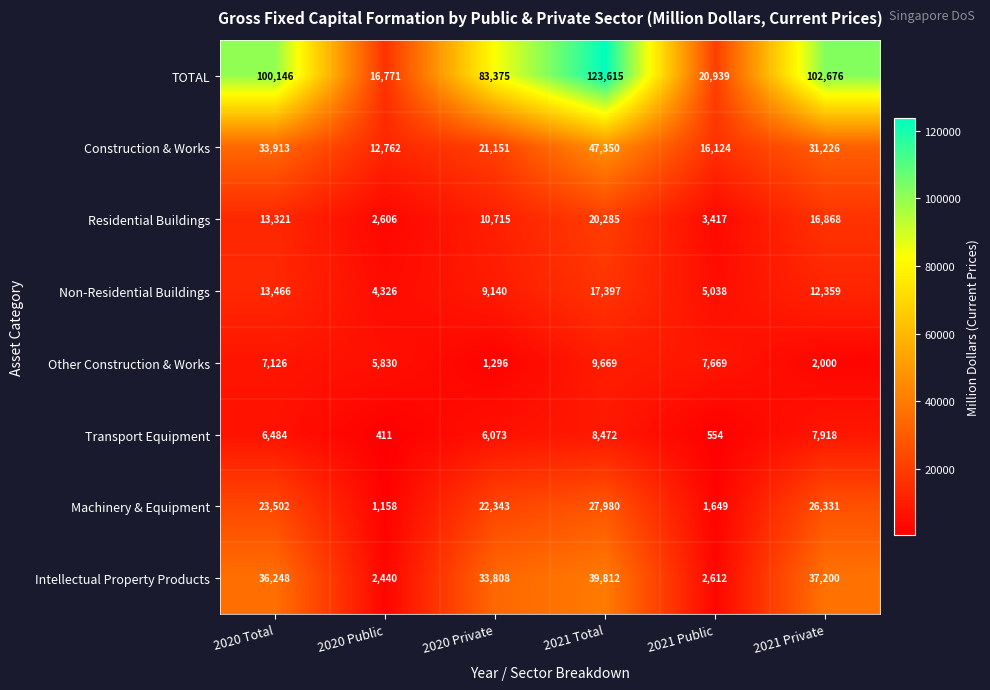

At how many categories does at least one series exceed 121503?

1